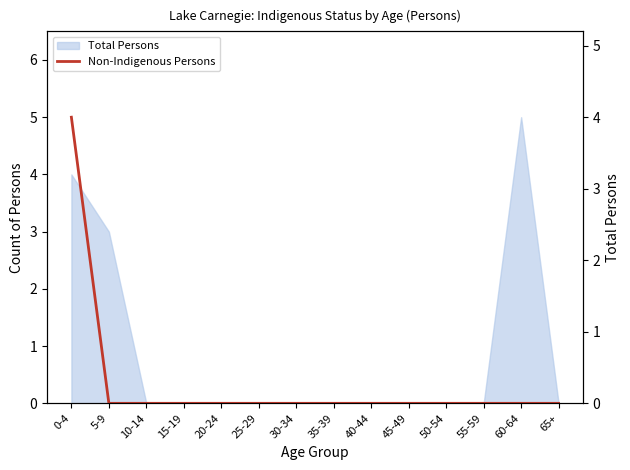

Which label corresponds to the smallest value in the chart?

5-9